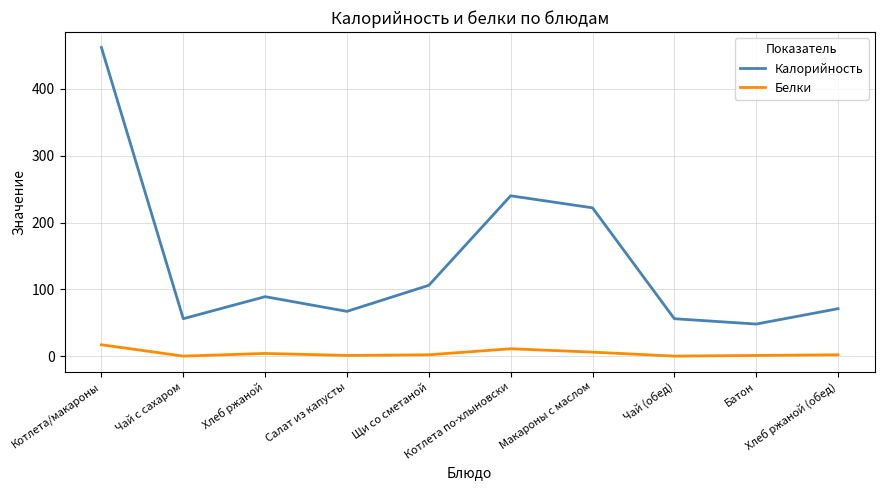

What is the highest value of the Калорийность series?

462